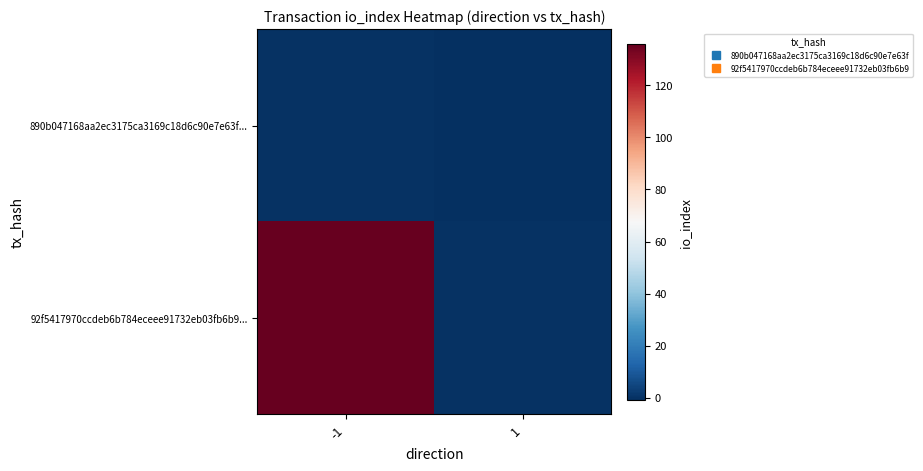

Reading left to right, extract all data points from this chart.

890b047168aa2ec3175ca3169c18d6c90e7e63f...: -1=0	1=-1
92f5417970ccdeb6b784eceee91732eb03fb6b9...: -1=136	1=0